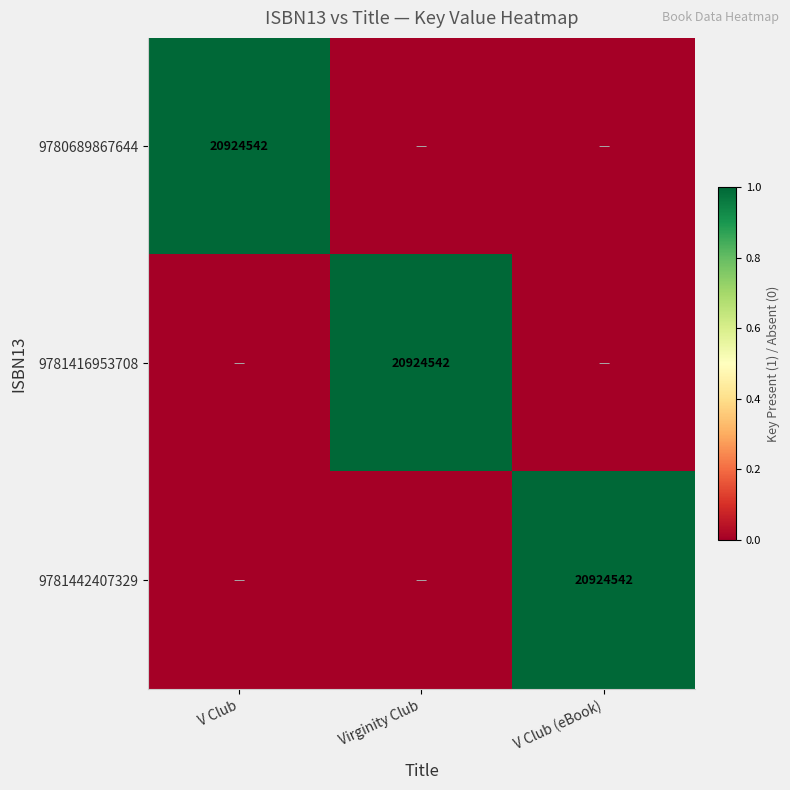

True or false: 9781416953708 has a value of 20924542 at Virginity Club.

True